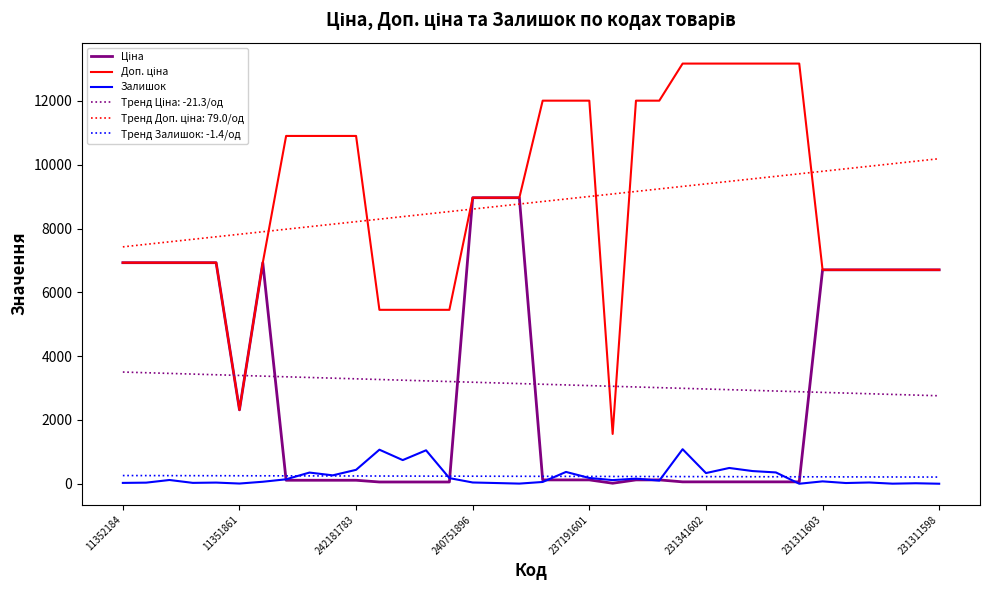

What is the maximum value shown in the chart?

13171.5